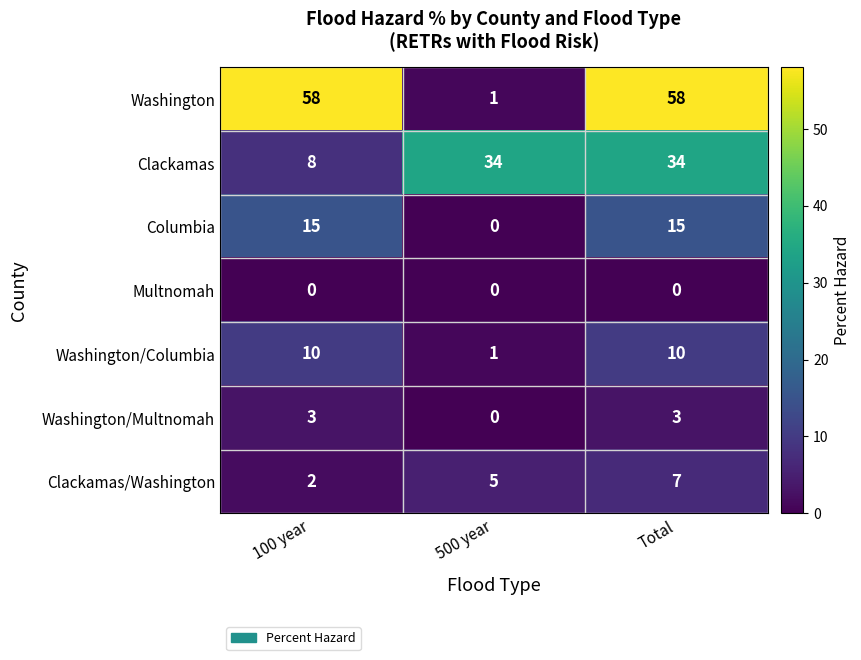

Which series has the largest total across all categories?

Washington